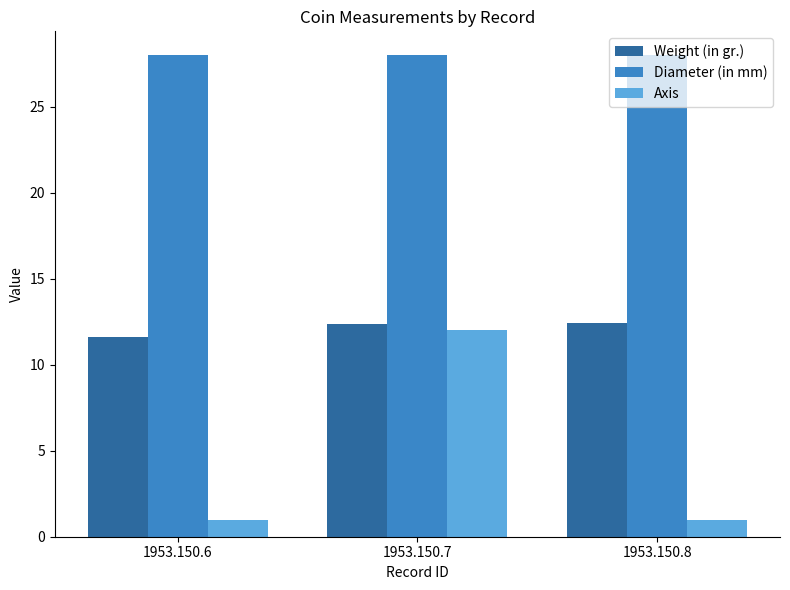

What is the minimum value for Weight (in gr.)?

11.6